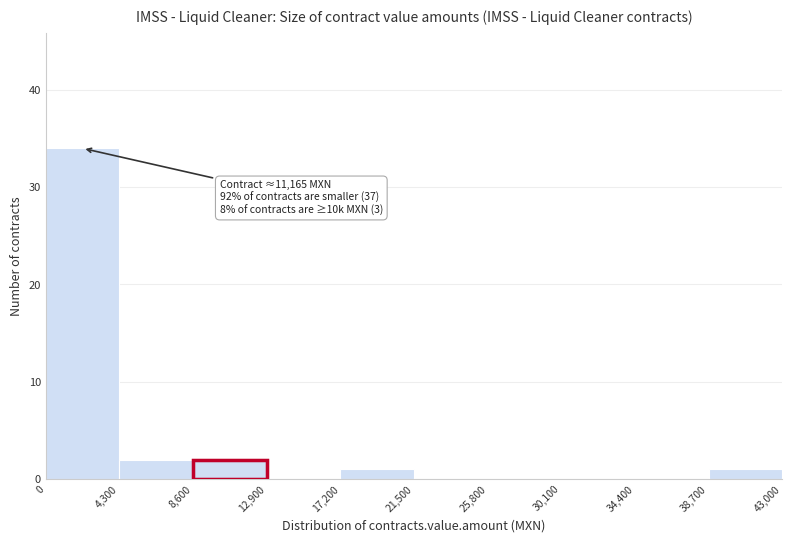

Over which range of the x-axis is the bar tallest?

0 to 4,300